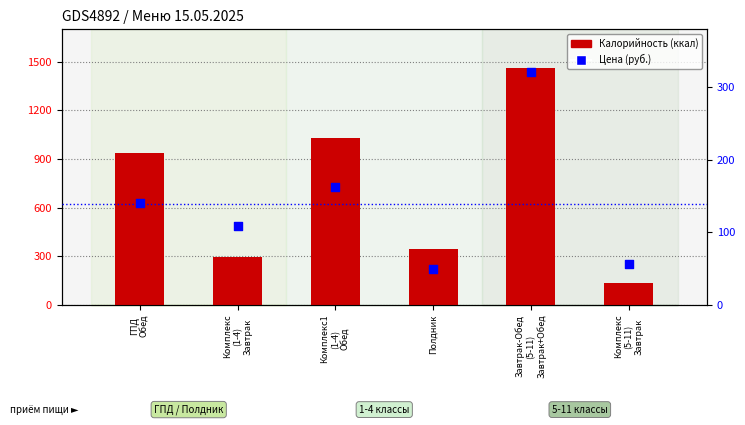

Is the value of Цена (руб.) at Полдник greater than the value of Калорийность (ккал) at ГПД
Обед?

No